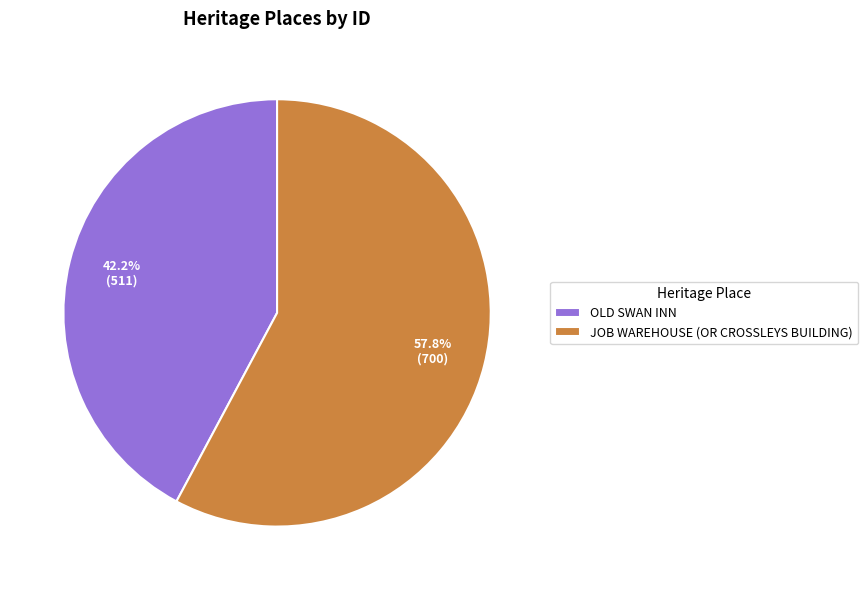

To the nearest percent, what percentage of the pie is JOB WAREHOUSE (OR CROSSLEYS BUILDING)?

58%